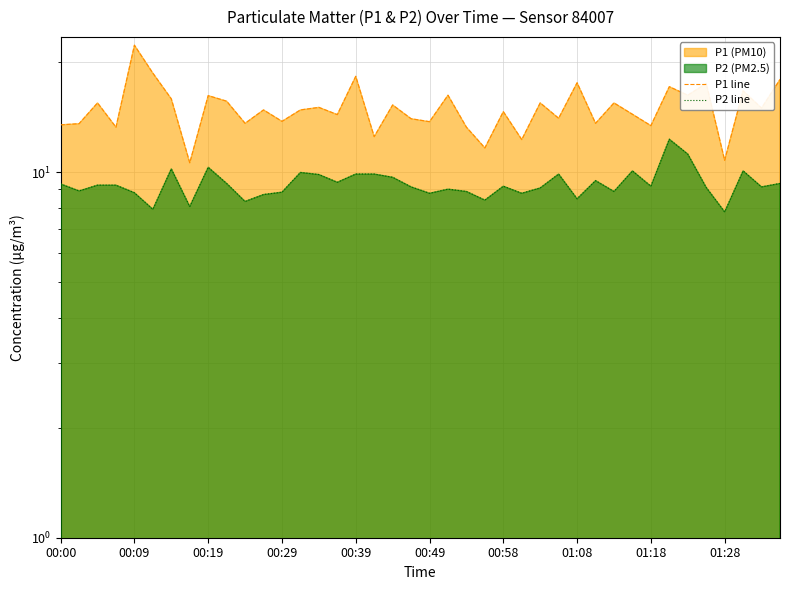

How many distinct data groups are displayed?

2